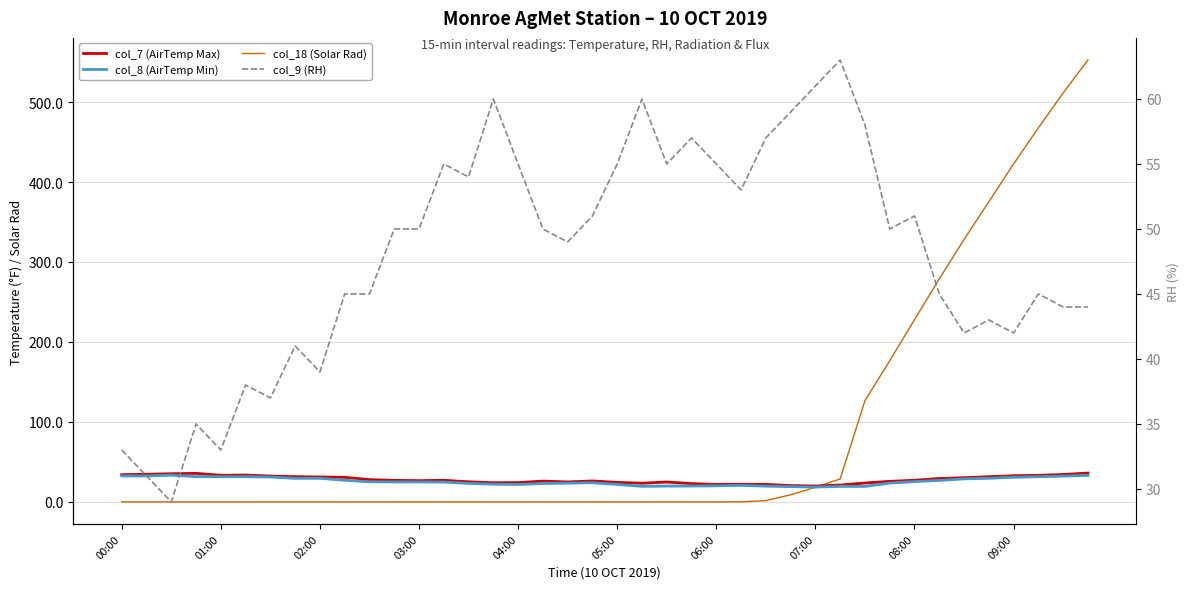

How many values in the col_9 (RH) series are below 50?

19